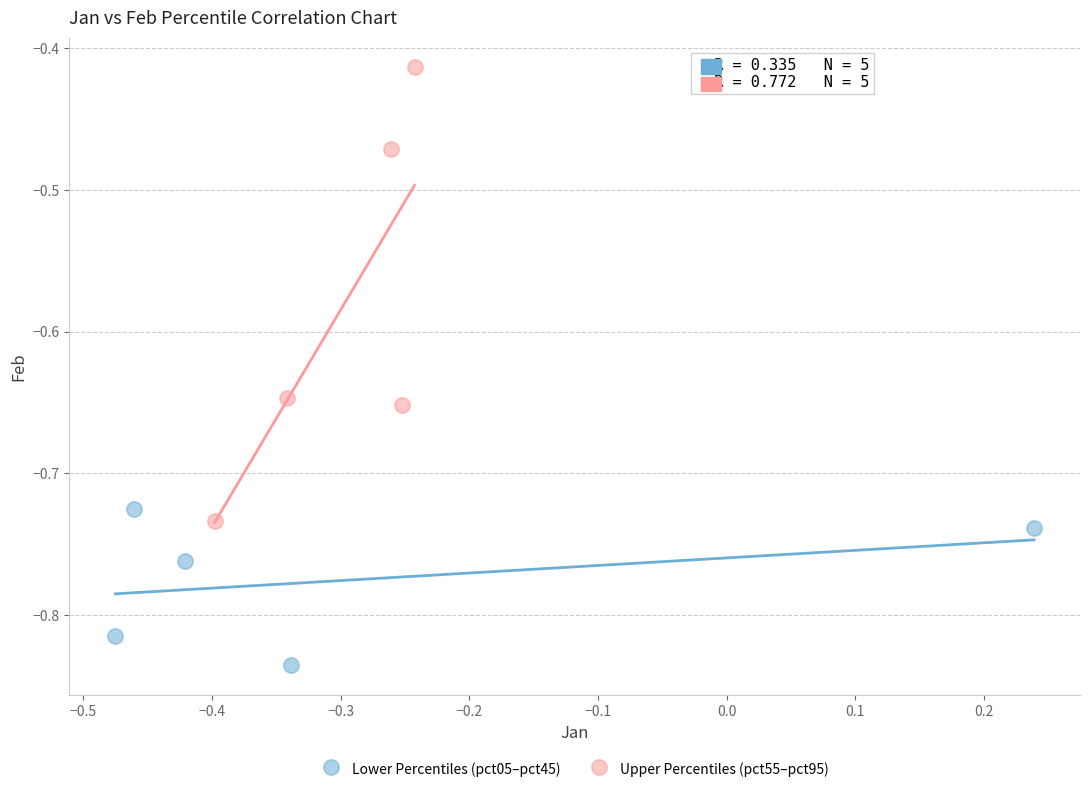

Which series has the largest Y range (max minus min)?

Upper Percentiles (pct55–pct95)